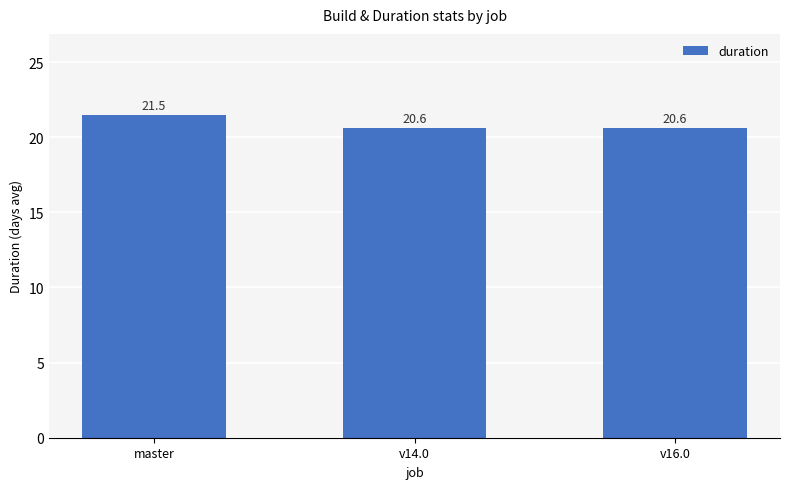

Reading right to left, extract all data points from this chart.

v16.0=20.6	v14.0=20.6	master=21.5